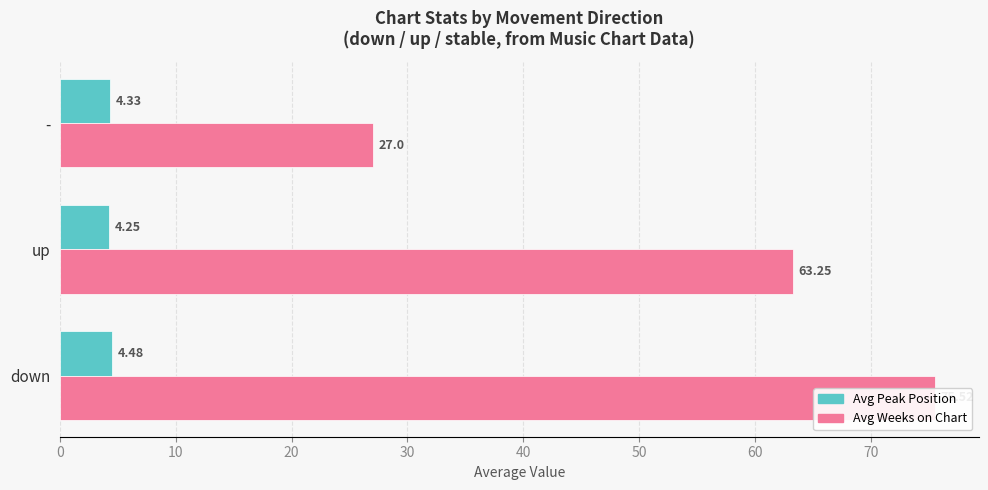

The value of Avg Weeks on Chart at - is 12.9. True or false?

False